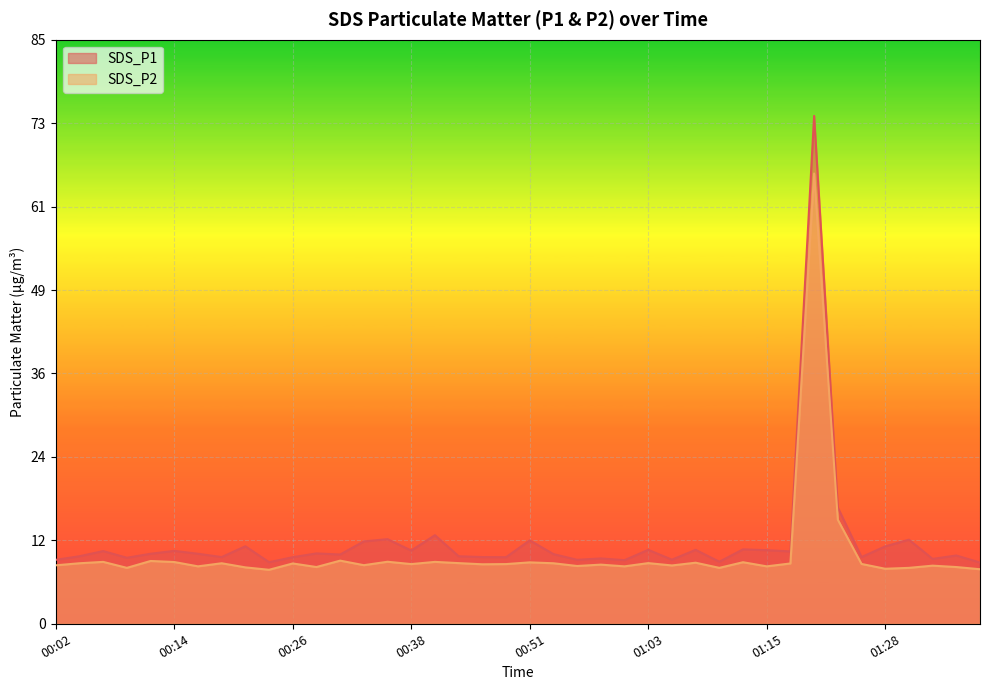

What are all the series names shown in the legend?

SDS_P1, SDS_P2